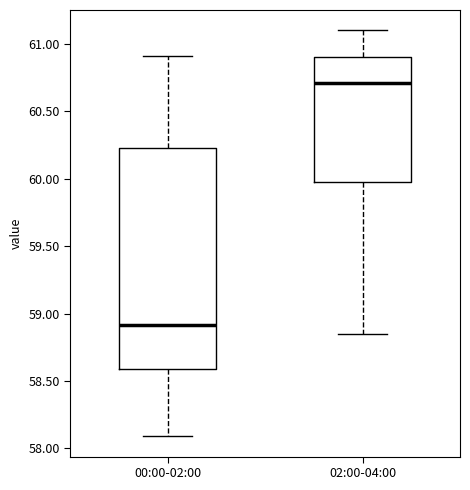

Which box has the highest median line?

02:00-04:00